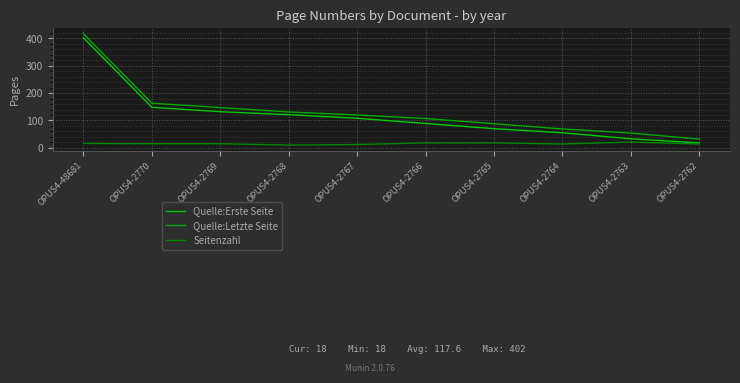

What is the spread (max minus min) of values at OPUS4-2769?

132